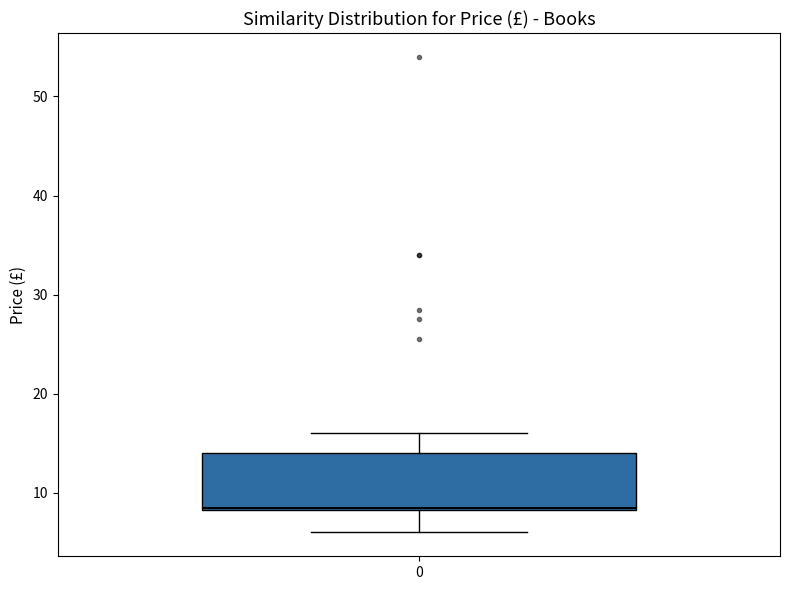

Read this box plot against the y-axis: the position of the median line, the range covered by the box, and the ends of both whiskers. The values are not printed on the chart, so give them approximately, as read against the axis.

median 9, box 8 to 14, whiskers 6 to 16